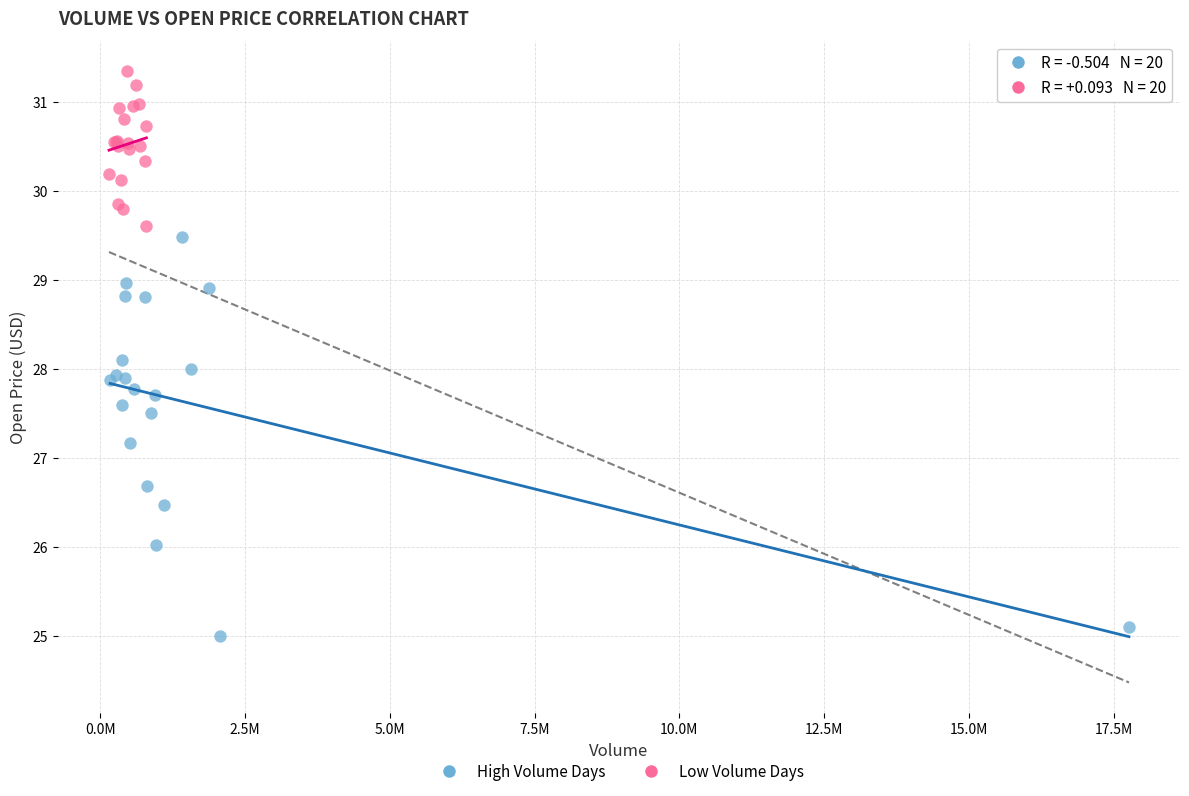

Which series contains the lowest Y value?

High Volume Days